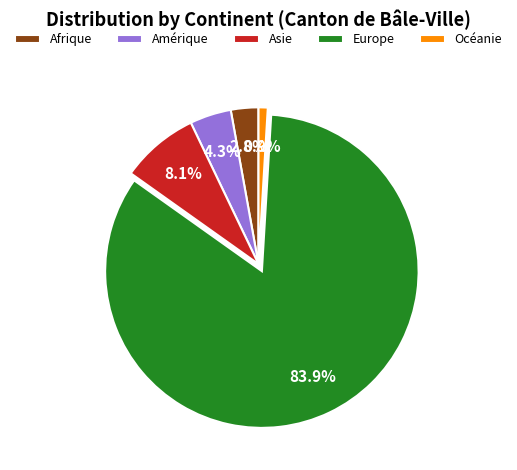

What percentage do Europe and Afrique together represent?

86.7%